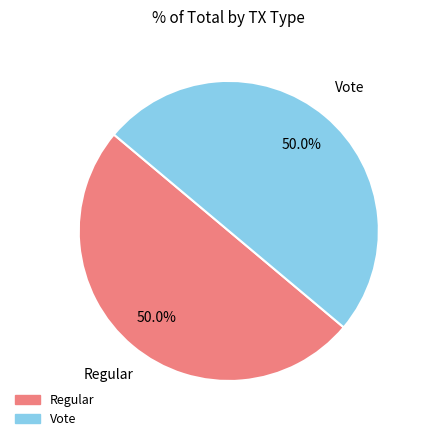

Count the number of slices in the pie.

2